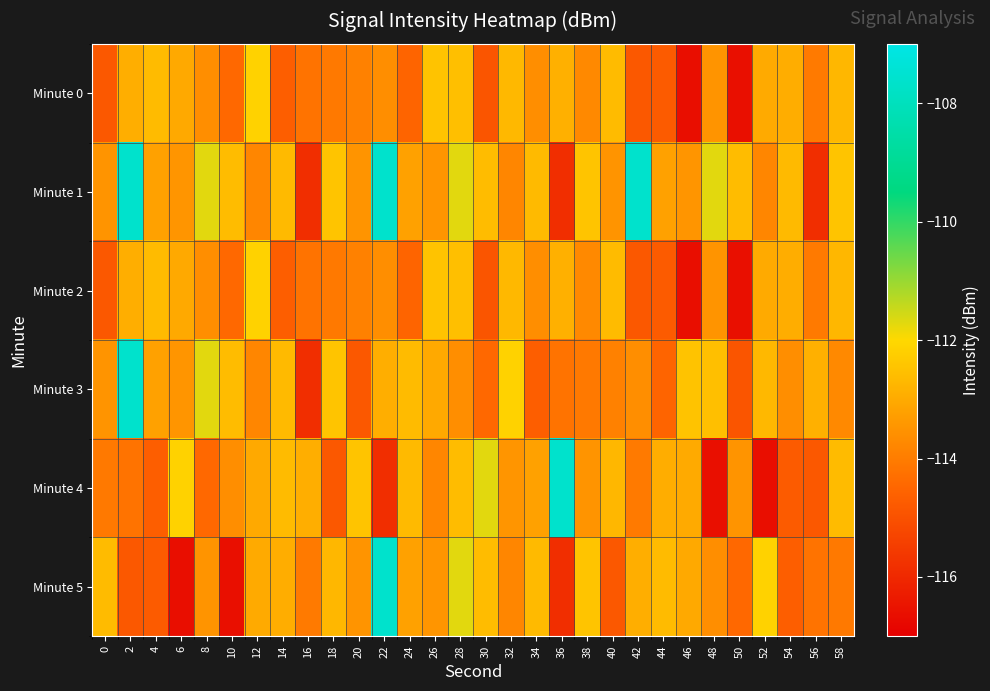

Reading left to right, list all the values displayed in this chart.

Minute 0: 0=-114.8	2=-112.9	4=-112.6	6=-113.0	8=-113.6	10=-114.4	12=-112.1	14=-114.7	16=-114.2	18=-114.1	20=-113.9	22=-113.6	24=-114.5	26=-112.5	28=-112.6	30=-114.9	32=-112.7	34=-113.6	36=-112.9	38=-113.7	40=-112.6	42=-114.8	44=-114.8	46=-116.6	48=-113.5	50=-116.6	52=-113.0	54=-112.9	56=-114.0	58=-112.7
Minute 1: 0=-113.5	2=-107.6	4=-113.2	6=-113.5	8=-111.7	10=-112.6	12=-113.8	14=-112.7	16=-115.9	18=-112.4	20=-113.5	22=-107.6	24=-113.2	26=-113.5	28=-111.7	30=-112.6	32=-113.8	34=-112.7	36=-115.9	38=-112.4	40=-113.5	42=-107.6	44=-113.2	46=-113.5	48=-111.7	50=-112.6	52=-113.8	54=-112.7	56=-115.9	58=-112.4
Minute 2: 0=-114.8	2=-112.9	4=-112.6	6=-113.0	8=-113.6	10=-114.4	12=-112.1	14=-114.7	16=-114.2	18=-114.1	20=-113.9	22=-113.6	24=-114.5	26=-112.5	28=-112.6	30=-114.9	32=-112.7	34=-113.6	36=-112.9	38=-113.7	40=-112.6	42=-114.8	44=-114.8	46=-116.6	48=-113.5	50=-116.6	52=-113.0	54=-112.9	56=-114.0	58=-112.7
Minute 3: 0=-113.5	2=-107.6	4=-113.2	6=-113.5	8=-111.7	10=-112.6	12=-113.8	14=-112.7	16=-115.9	18=-112.4	20=-114.8	22=-112.9	24=-112.6	26=-113.0	28=-113.6	30=-114.4	32=-112.1	34=-114.7	36=-114.2	38=-114.1	40=-113.9	42=-113.6	44=-114.5	46=-112.5	48=-112.6	50=-114.9	52=-112.7	54=-113.6	56=-112.9	58=-113.7
Minute 4: 0=-114.1	2=-114.2	4=-114.7	6=-112.1	8=-114.4	10=-113.6	12=-113.0	14=-112.6	16=-112.9	18=-114.8	20=-112.4	22=-115.9	24=-112.7	26=-113.8	28=-112.6	30=-111.7	32=-113.5	34=-113.2	36=-107.6	38=-113.5	40=-112.7	42=-114.0	44=-112.9	46=-113.0	48=-116.6	50=-113.5	52=-116.6	54=-114.8	56=-114.8	58=-112.6
Minute 5: 0=-112.6	2=-114.8	4=-114.8	6=-116.6	8=-113.5	10=-116.6	12=-113.0	14=-112.9	16=-114.0	18=-112.7	20=-113.5	22=-107.6	24=-113.2	26=-113.5	28=-111.7	30=-112.6	32=-113.8	34=-112.7	36=-115.9	38=-112.4	40=-114.8	42=-112.9	44=-112.6	46=-113.0	48=-113.6	50=-114.4	52=-112.1	54=-114.7	56=-114.2	58=-114.1